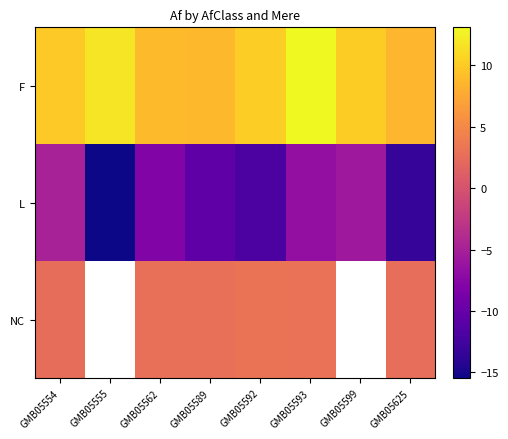

At which label does L reach its minimum?

GMB05555